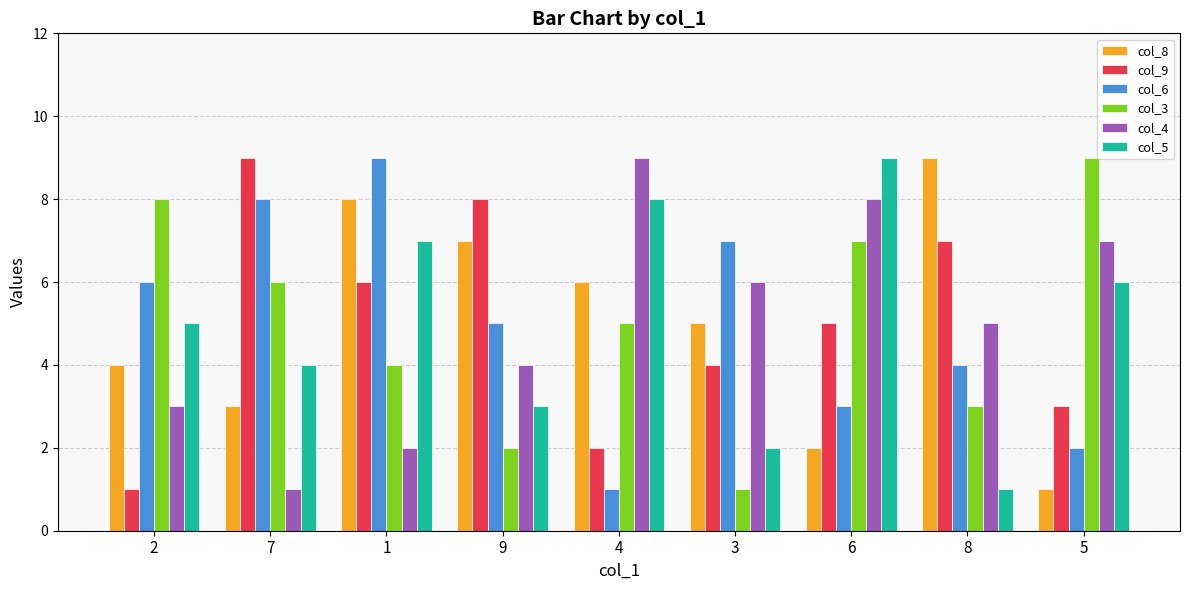

Does the chart contain any negative values?

No